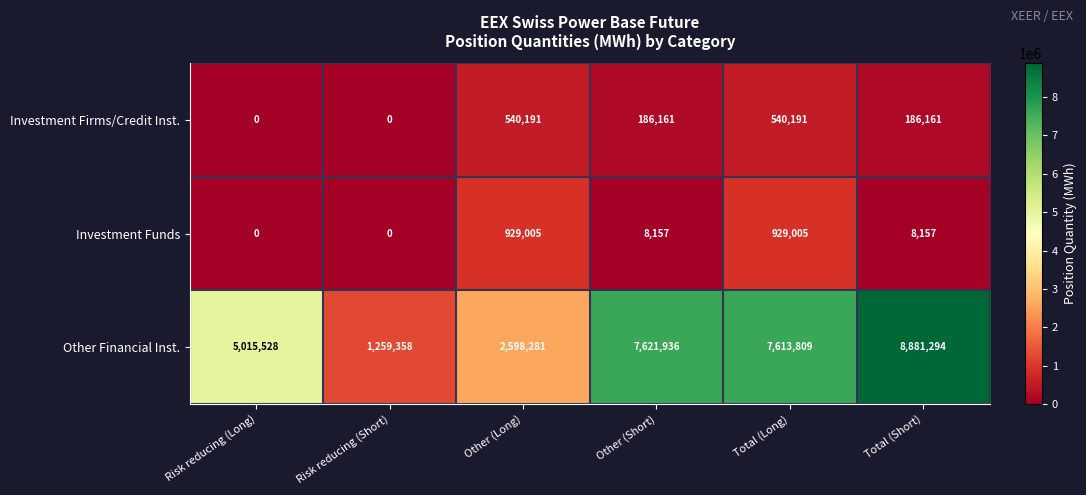

What is the sum of the Investment Firms/Credit Inst. values at Total (Short) and Risk reducing (Short)?

186161